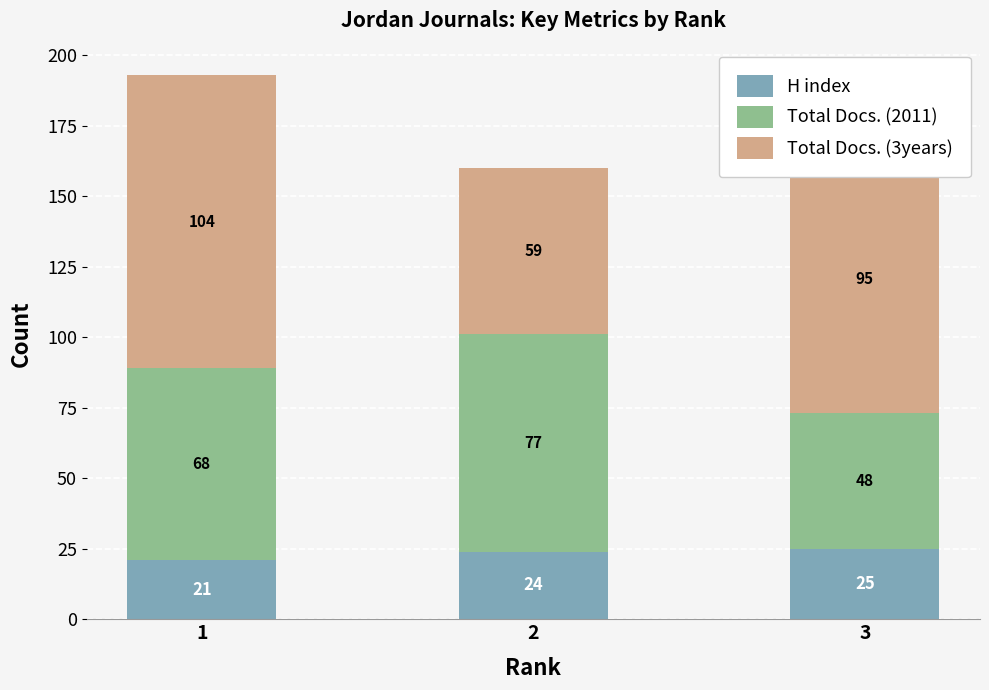

The value of H index at 3 is 25. True or false?

True